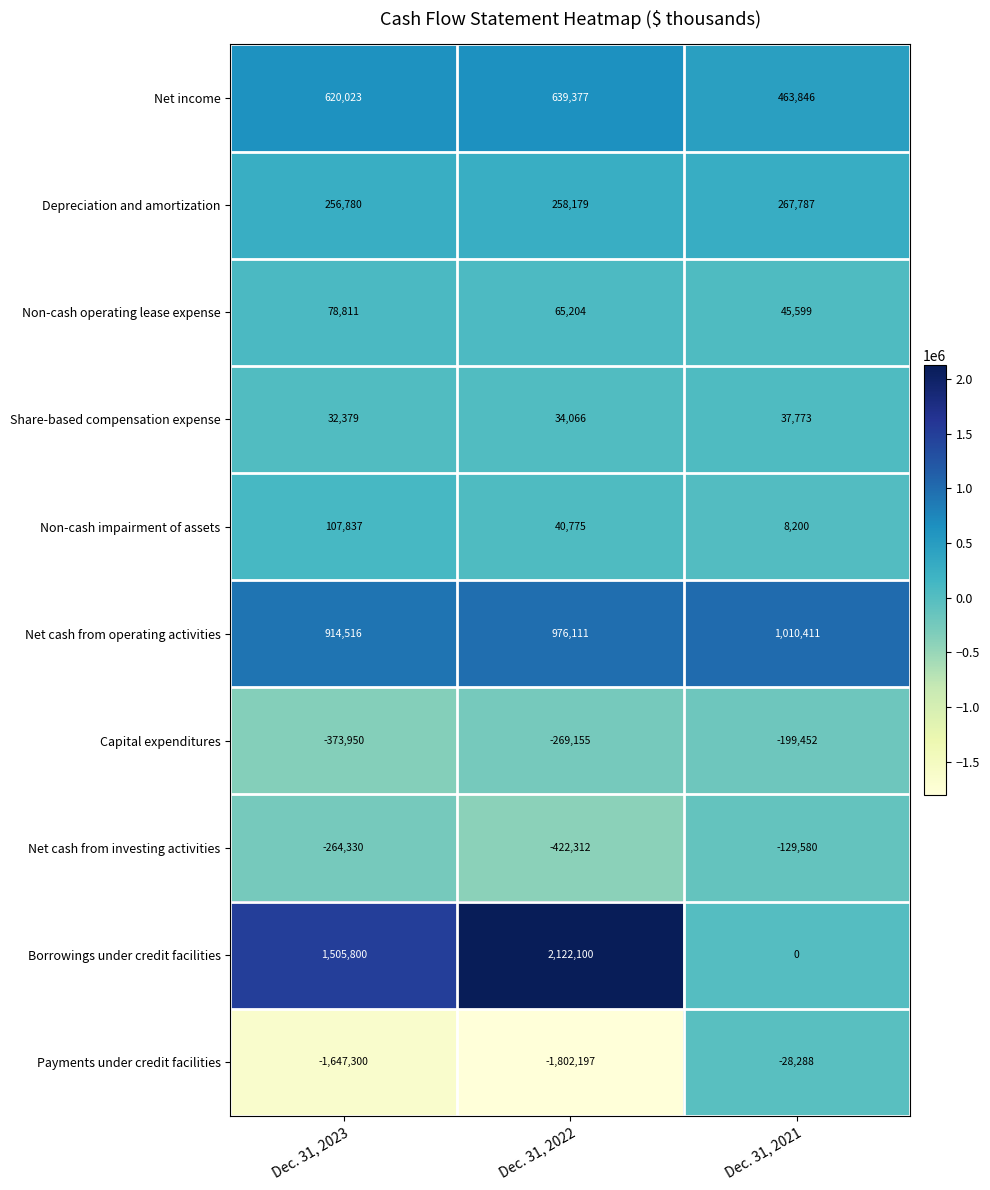

What is the smallest value displayed?

-1802197